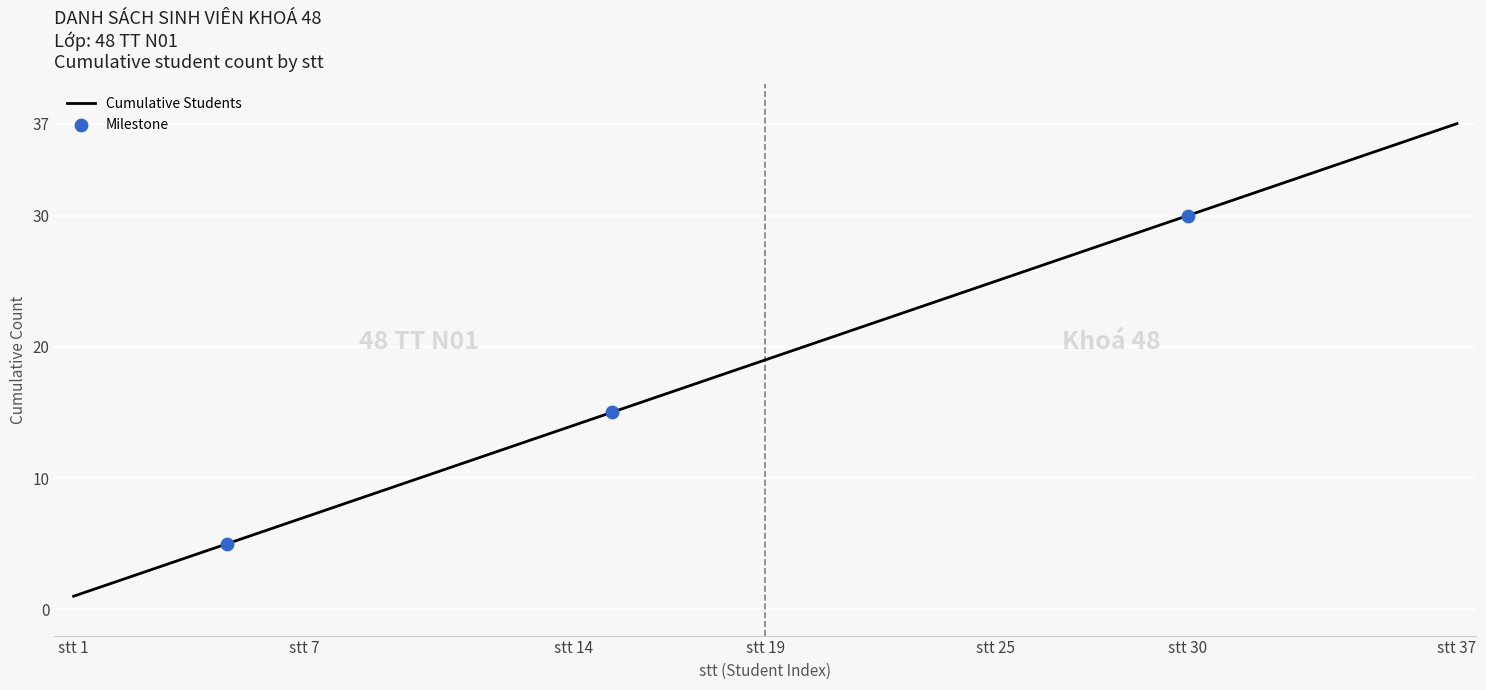

What is the greatest value displayed?

37